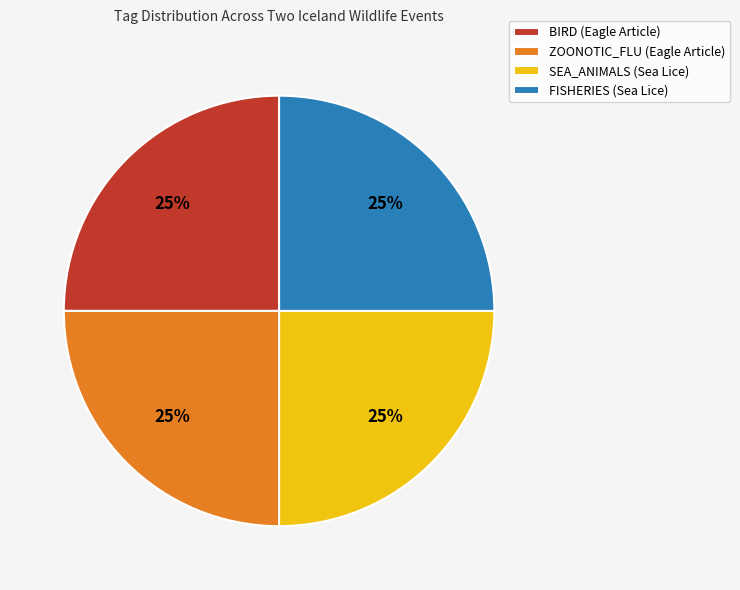

To the nearest percent, what is the average slice percentage?

25%